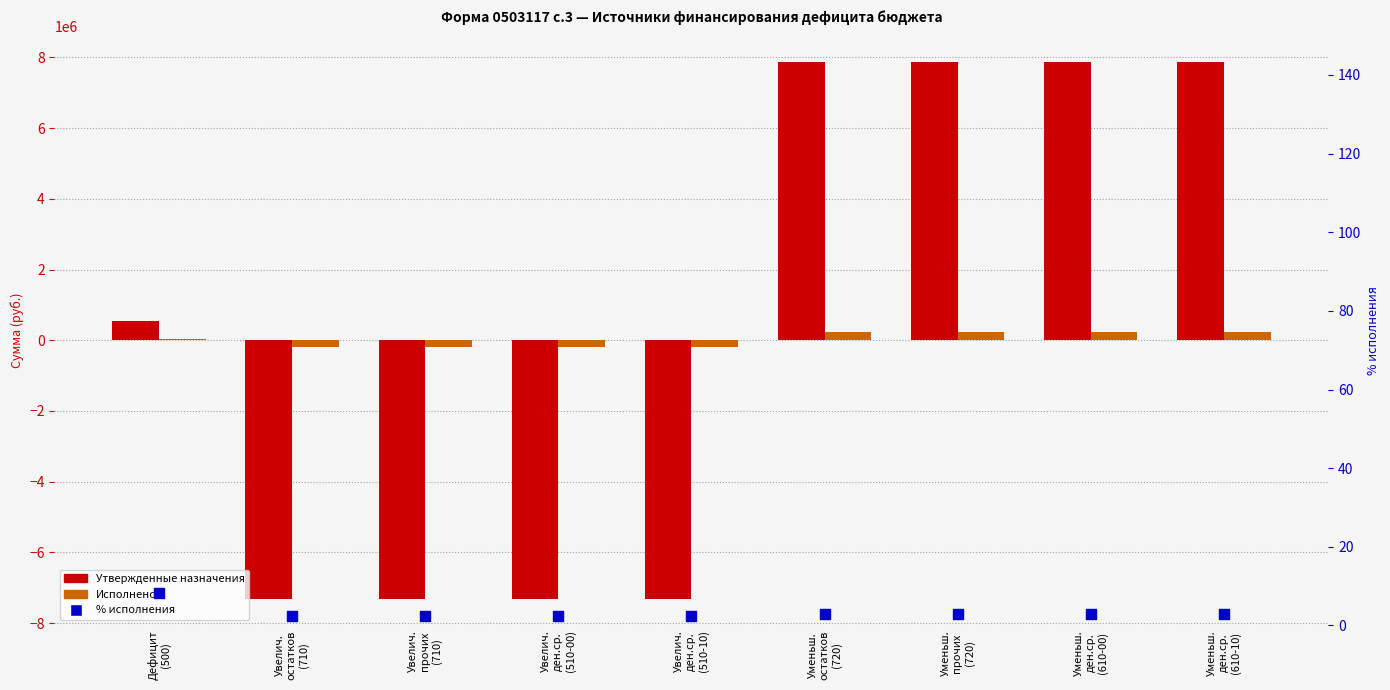

What is the total value across all series at Дефицит
(500)?

595320.1